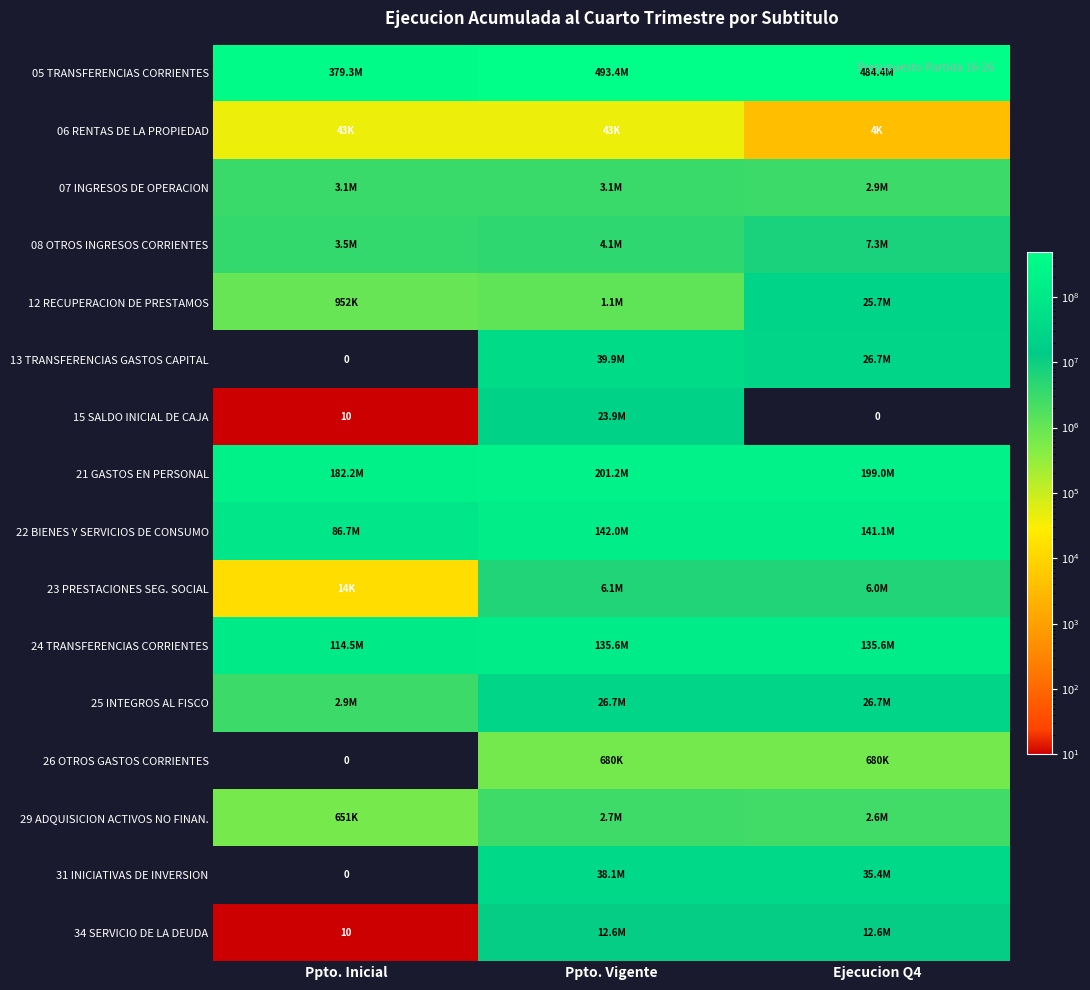

Which category has the lowest value in the 08 OTROS INGRESOS CORRIENTES series?

Ppto. Inicial